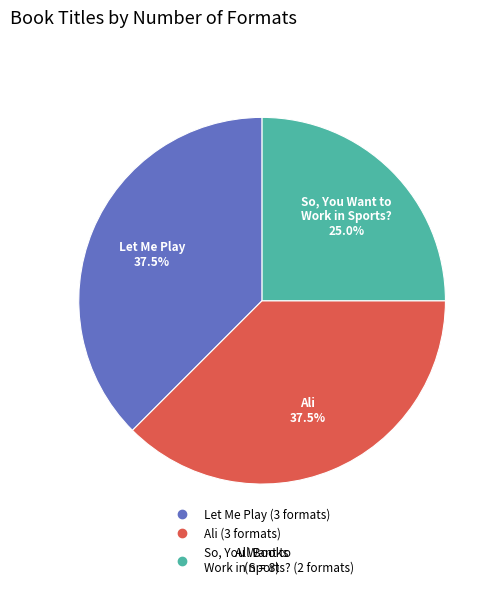

Is there any slice that represents more than half of the pie?

No